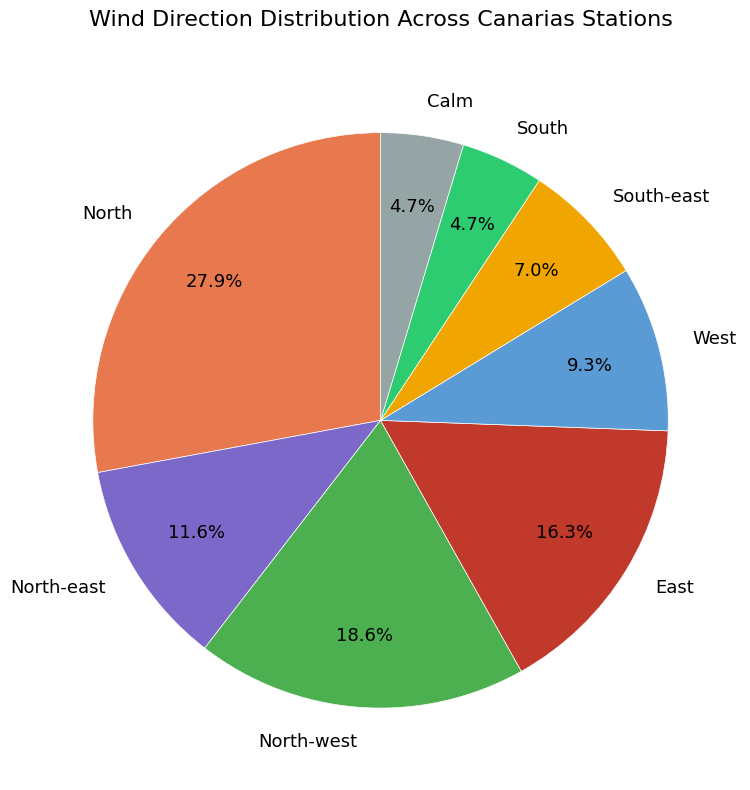

Is there a majority slice in this chart?

No